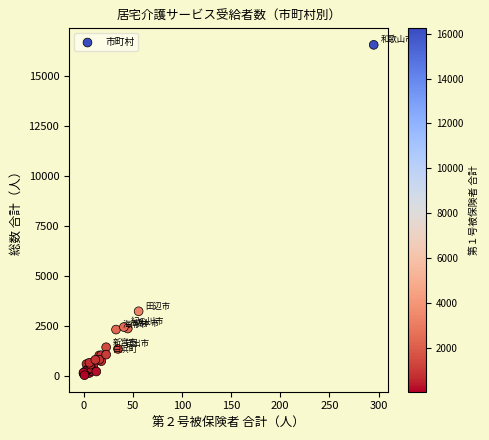

What Y value in the scatter plot is closest to 8284?

3226